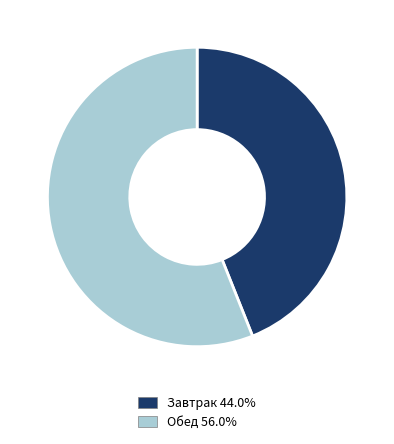

Rank the categories by value from highest to lowest.

Обед, Завтрак